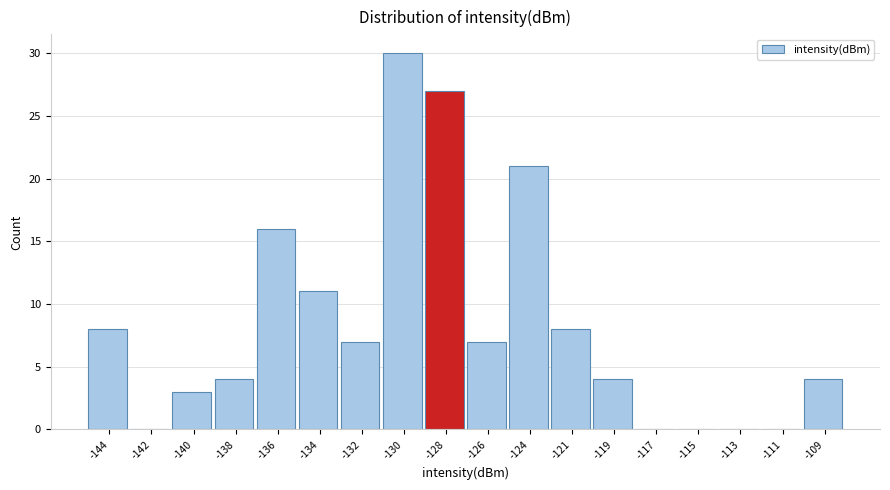

Reading left to right, extract all data points from this chart.

-144=8	-142=0	-140=3	-138=4	-136=16	-134=11	-132=7	-130=30	-128=27	-126=7	-124=21	-121=8	-119=4	-117=0	-115=0	-113=0	-111=0	-109=4